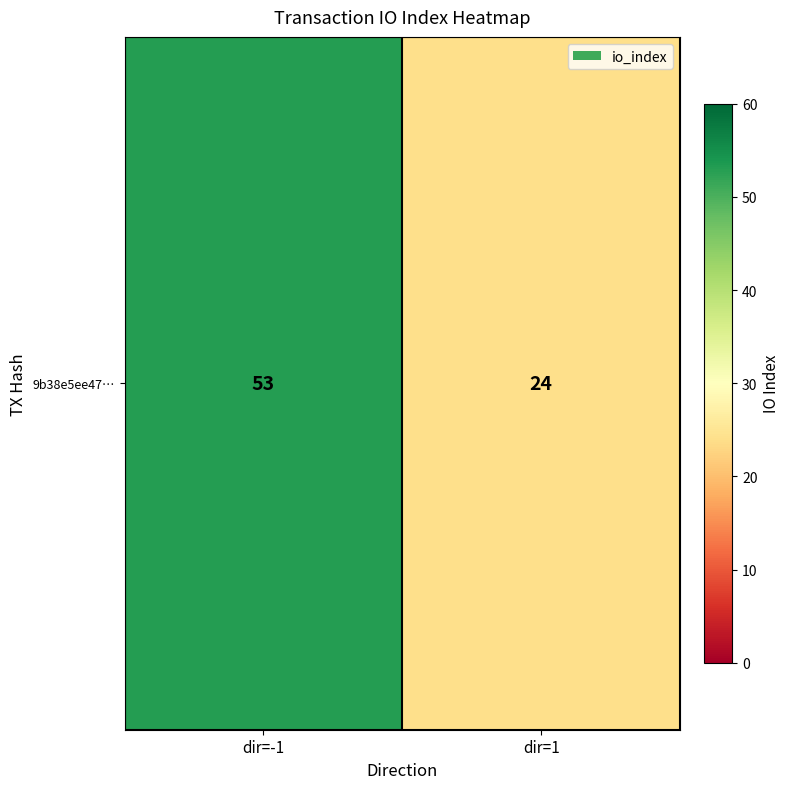

Reading right to left, what are all the values shown in this chart?

dir=1=24	dir=-1=53